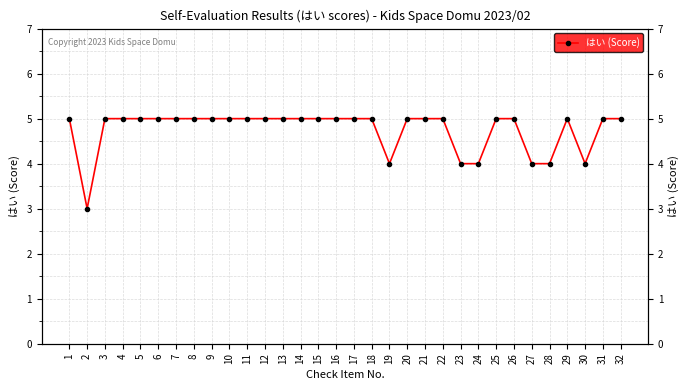

How many lines are shown in the chart?

1